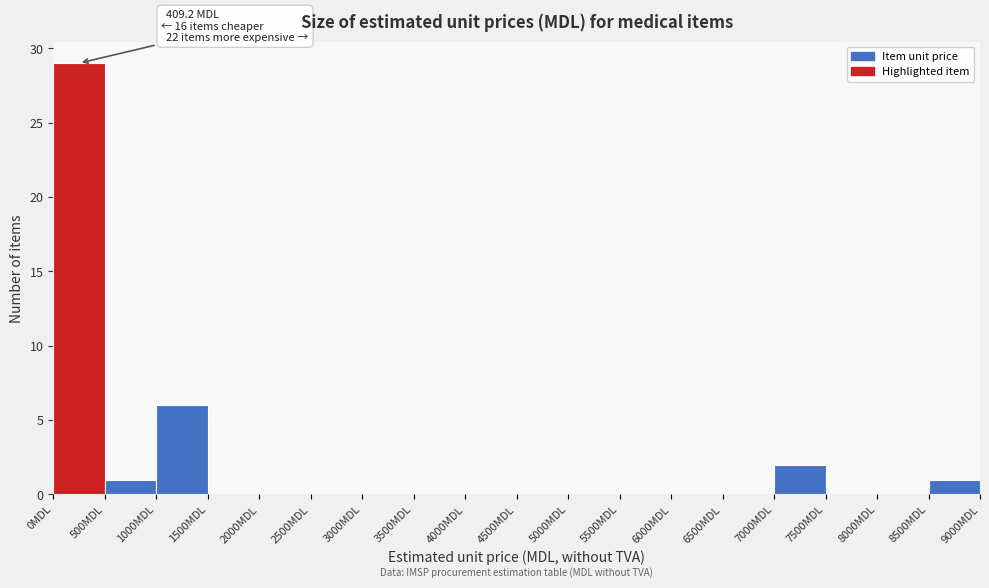

Over which range of the x-axis is the bar tallest?

0 to 500